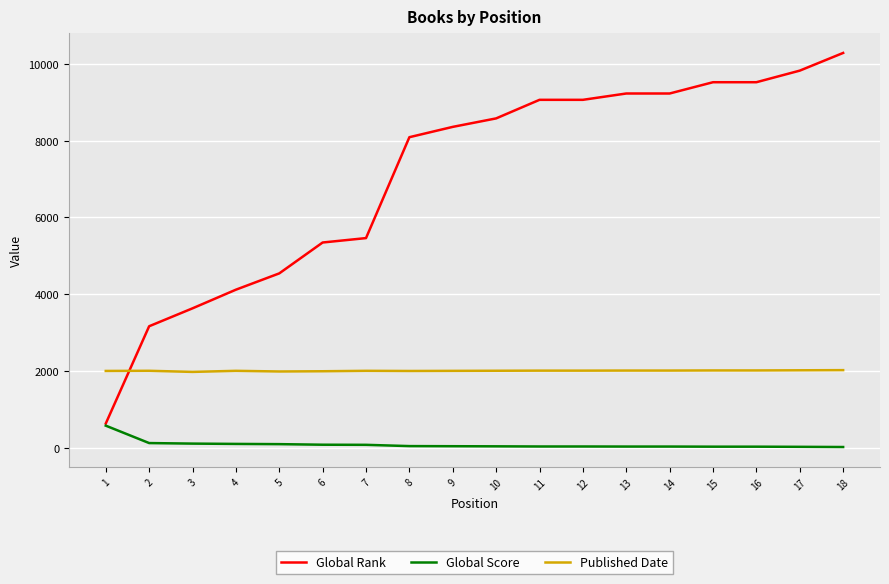

True or false: Published Date and Global Score cross at least once.

False